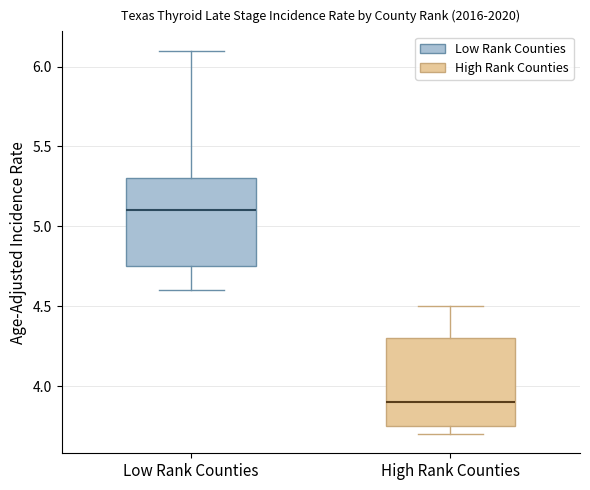

Where is the upper edge of the box for Low Rank Counties on the y-axis? The values are not printed on the chart, so give them approximately, as read against the axis.

5.30